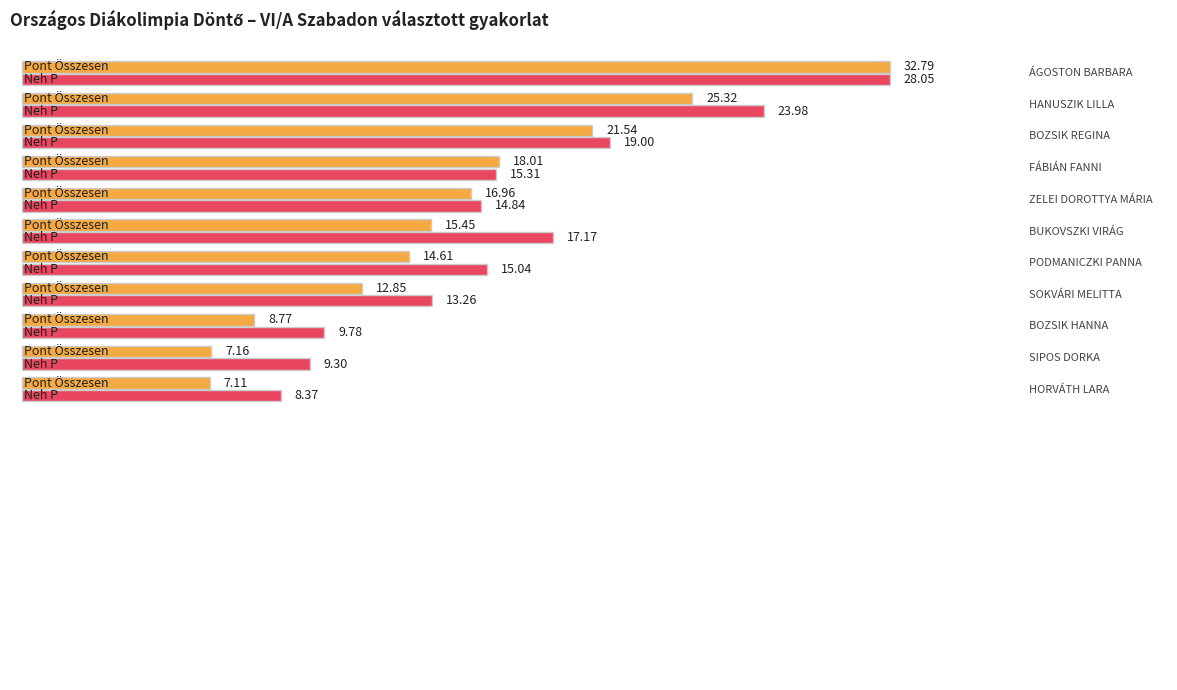

What is the label of the 6th bar from the right?

BUKOVSZKI VIRÁG